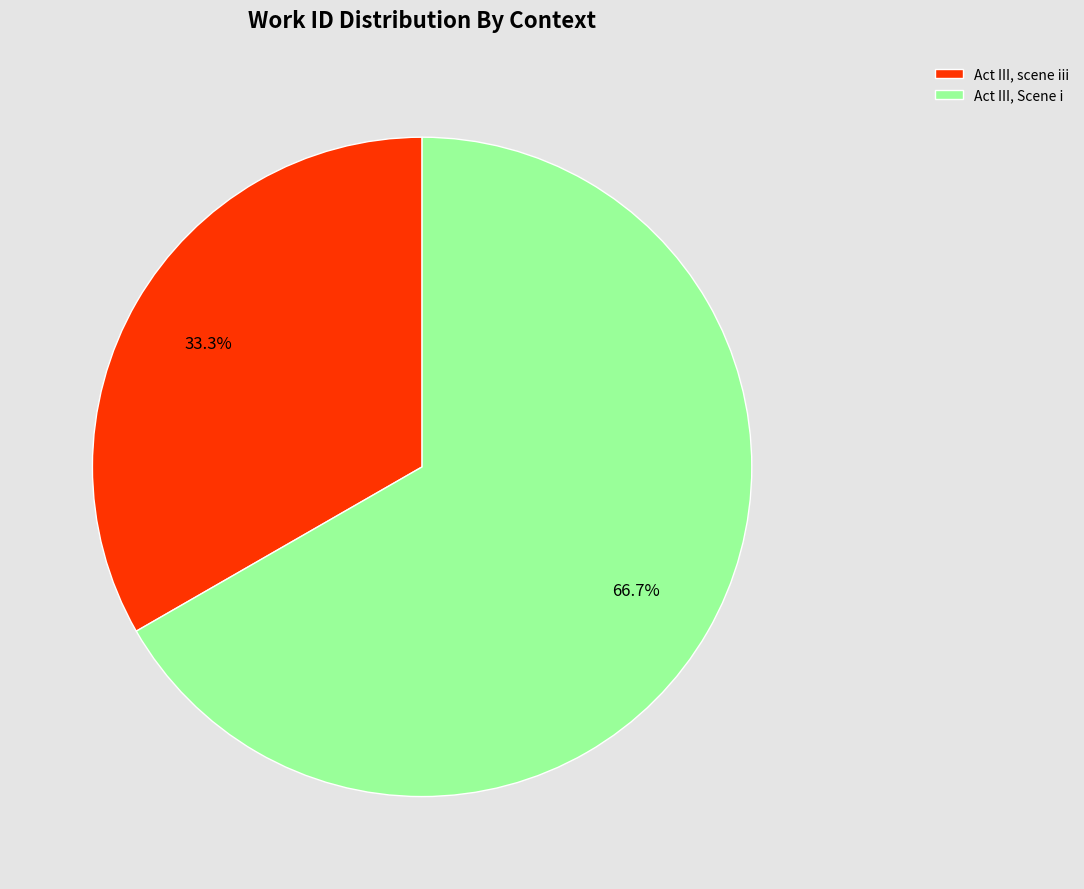

Which slice represents more than half of the pie?

Act III, Scene i